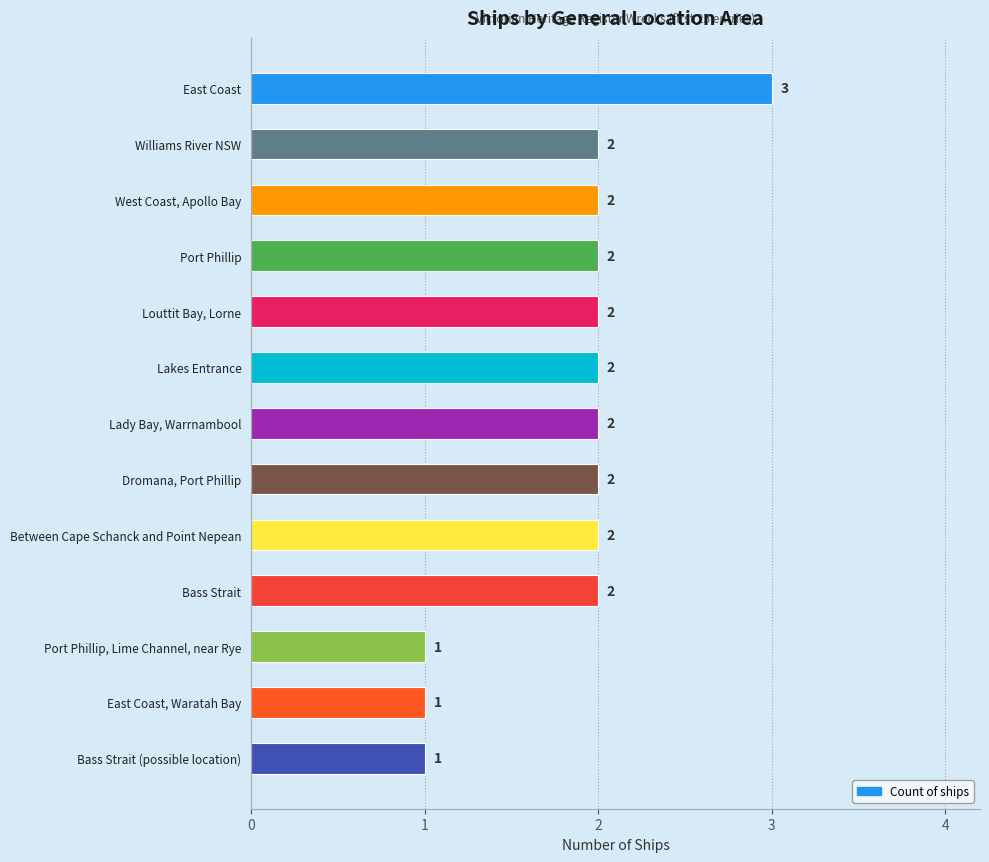

Are the bars grouped side by side (vs. stacked)?

No